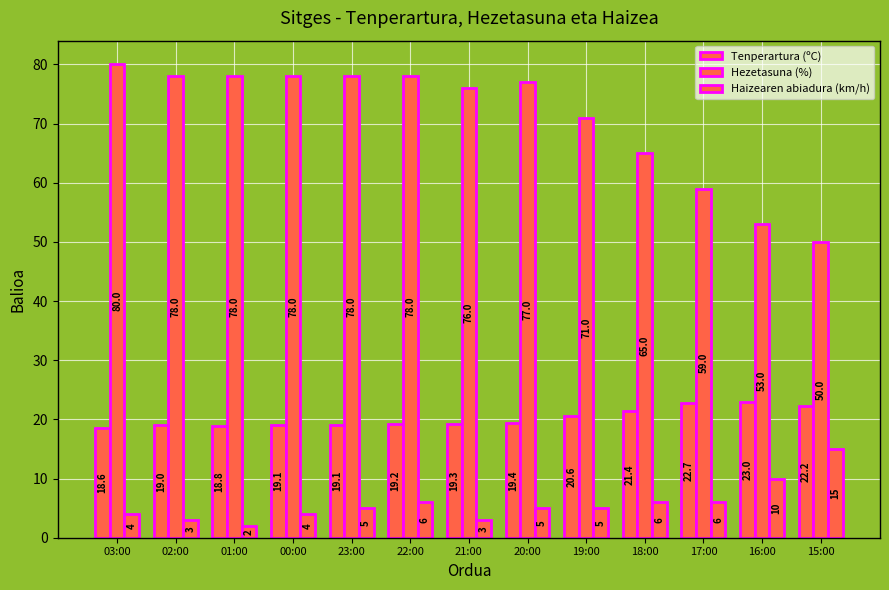

At which label does Tenperartura (ºC) first exceed 19?

00:00